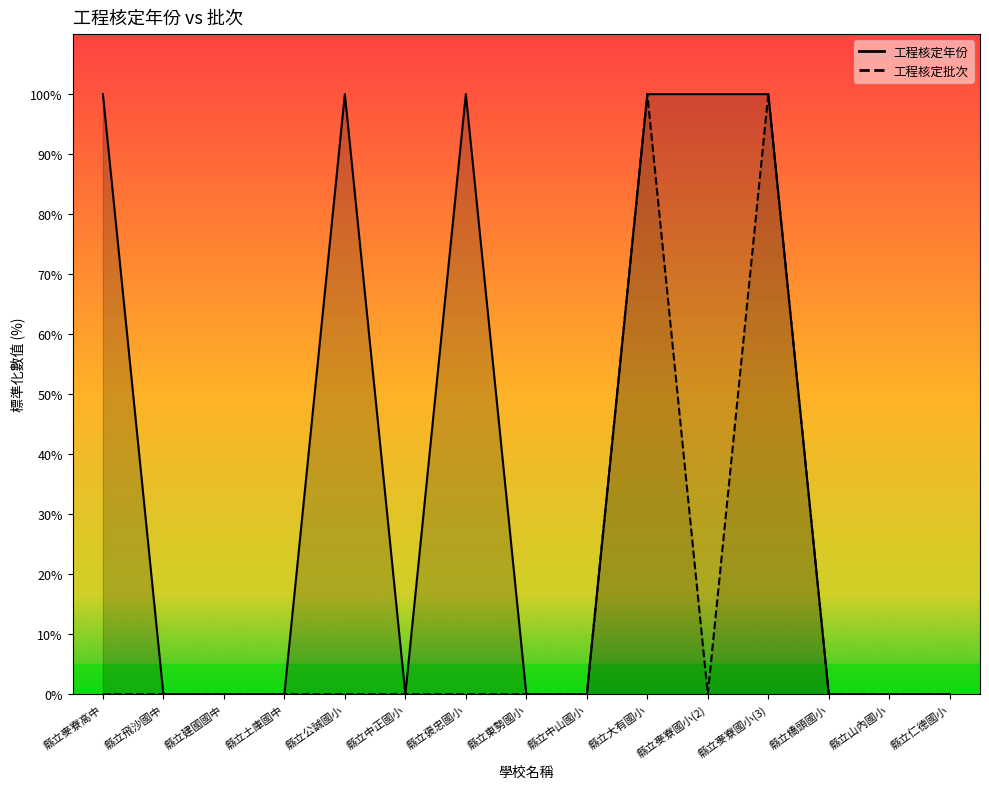

What is the label of the 14th point from the left?

縣立山內國小